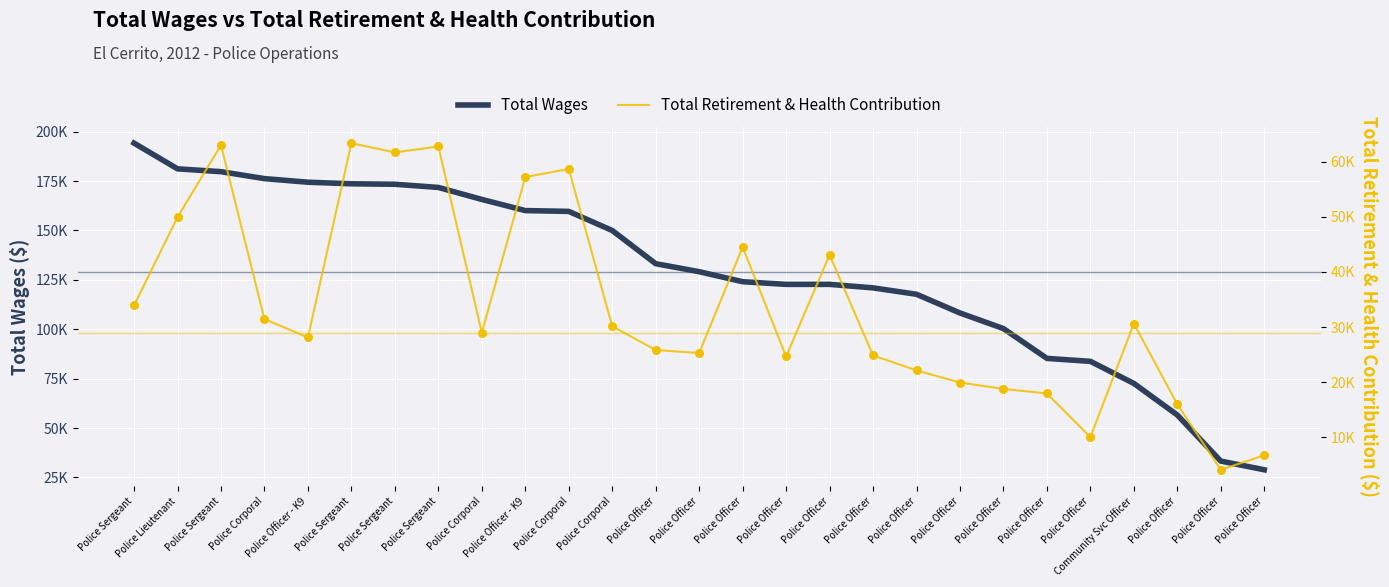

At how many categories does at least one series exceed 120820?

18